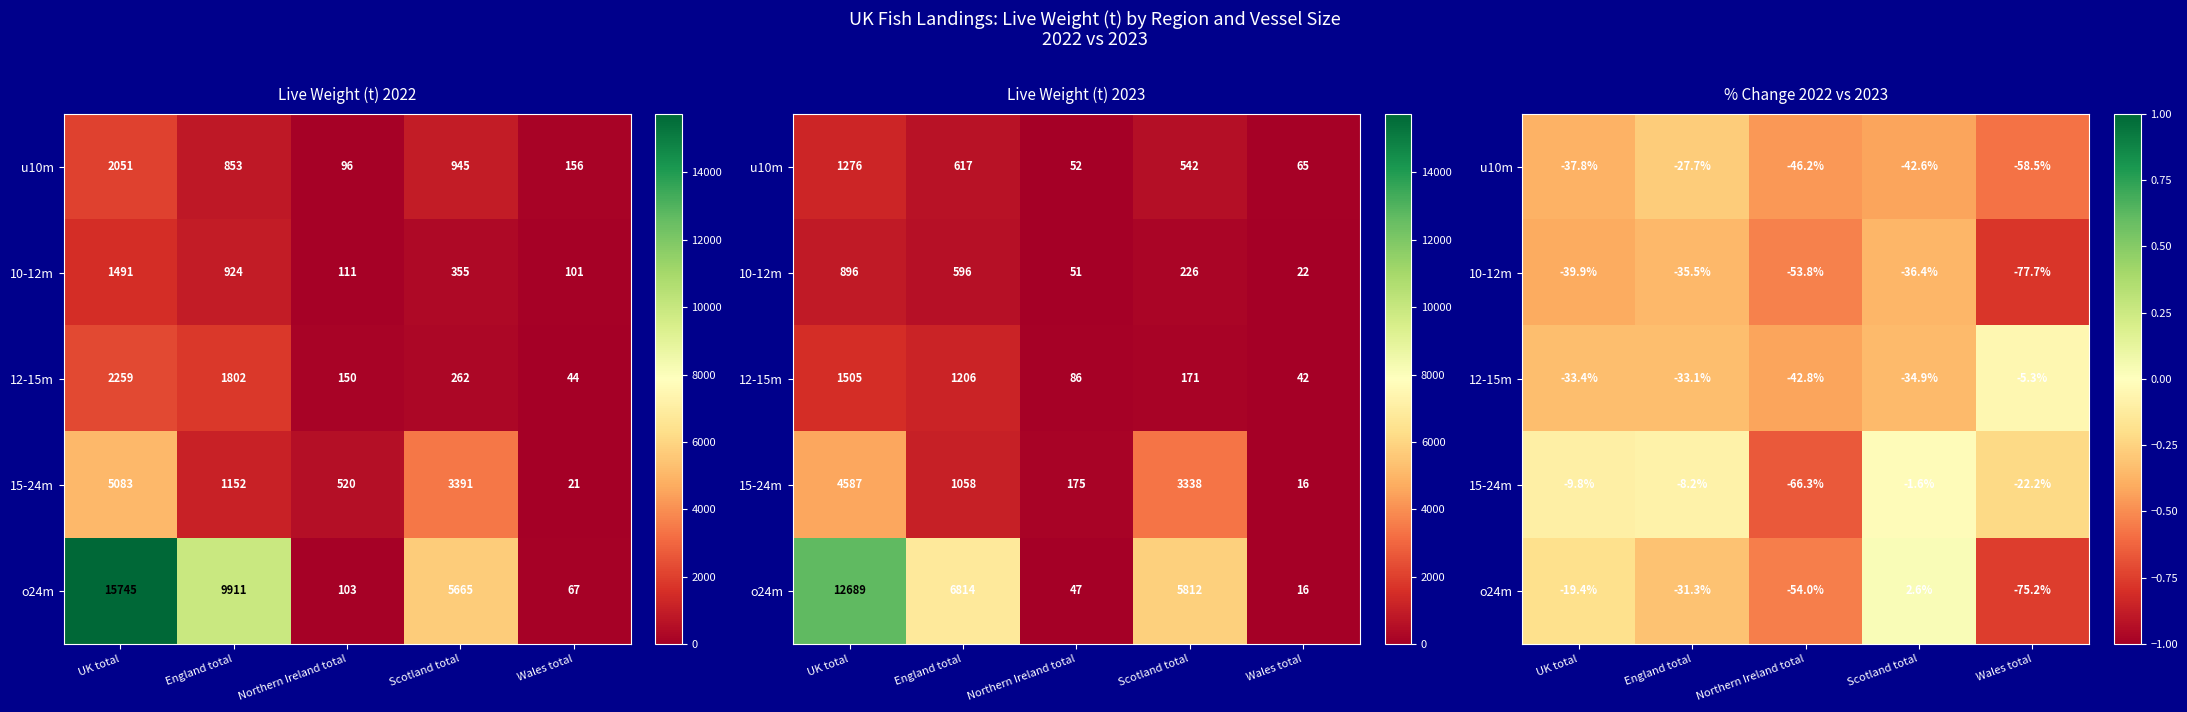

Is it true that 12-15m equals -0.3 at UK total?

True